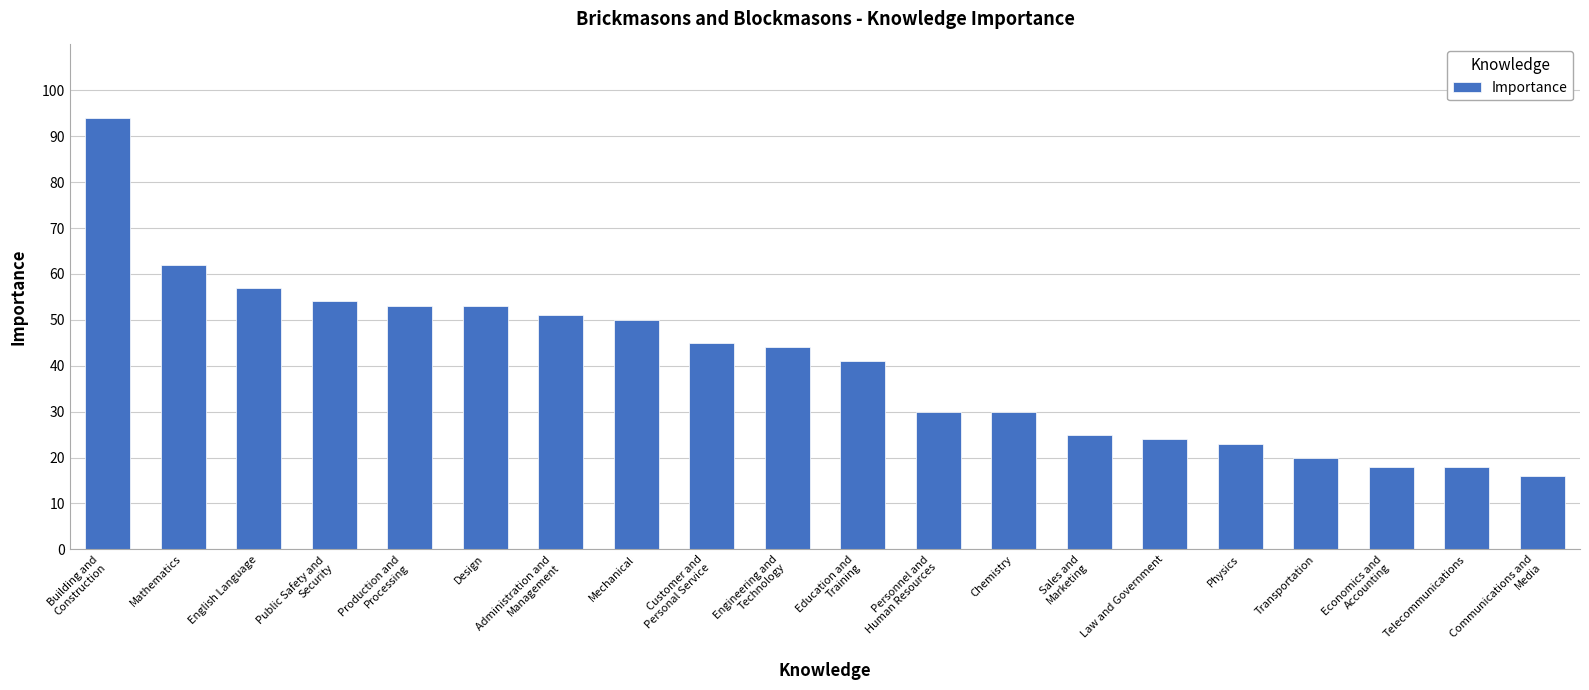

What is the value of the 2nd bar from the left?

62